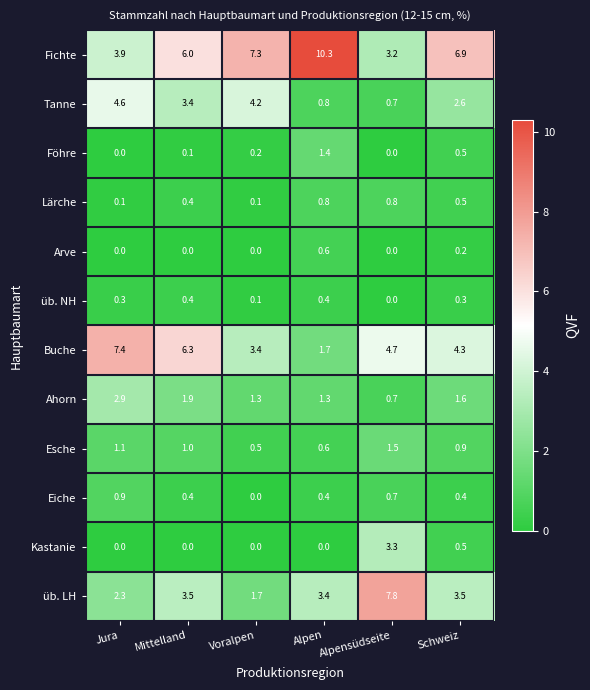

How many data points does each series have?

6